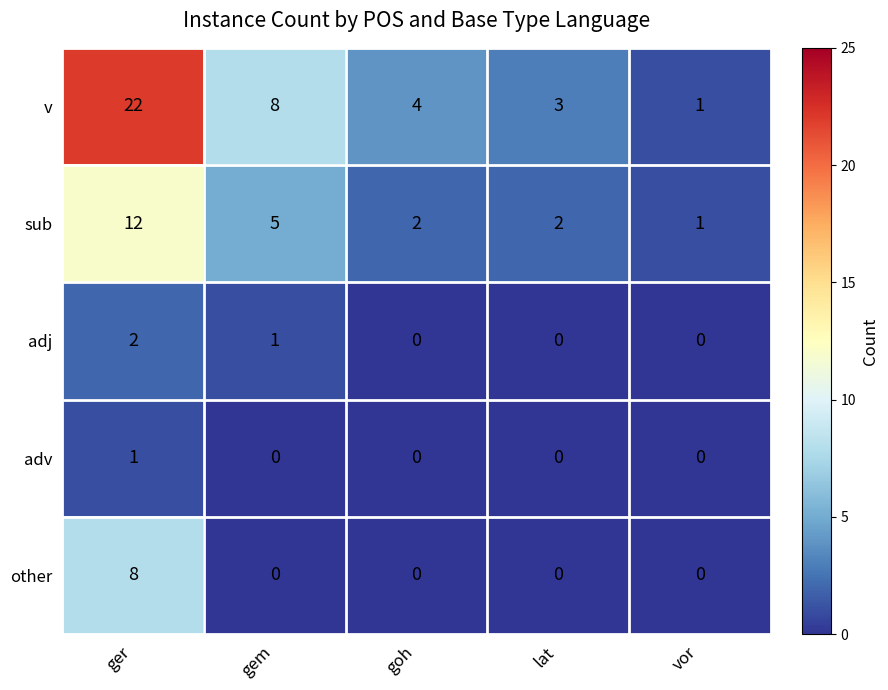

How many values in adj are above zero?

2